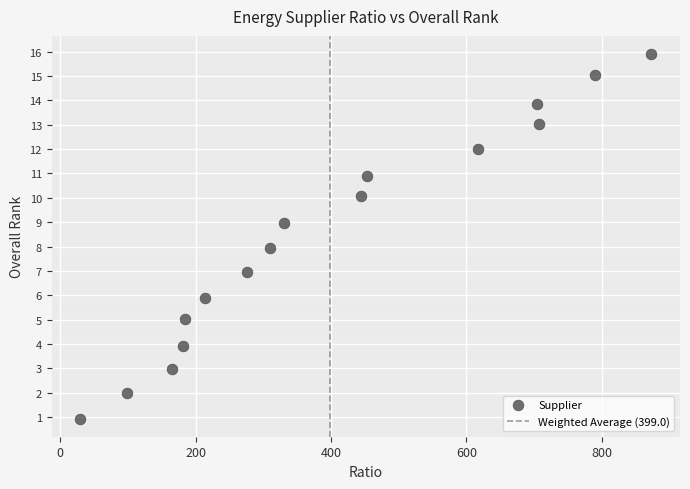

What is the range of Y values (max minus min)?

15.0